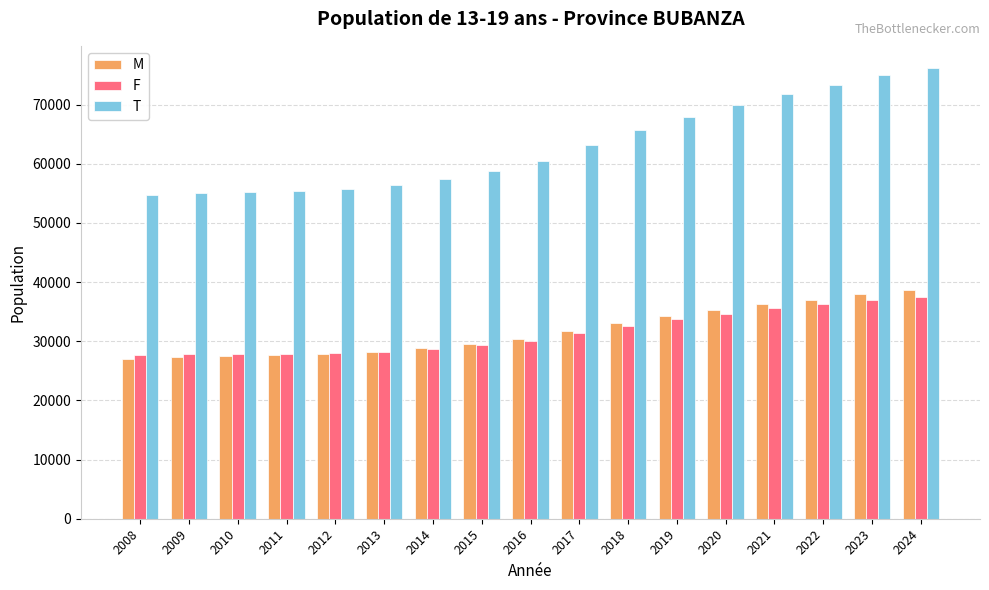

What is the difference between the maximum and second lowest values in the F series?

9721